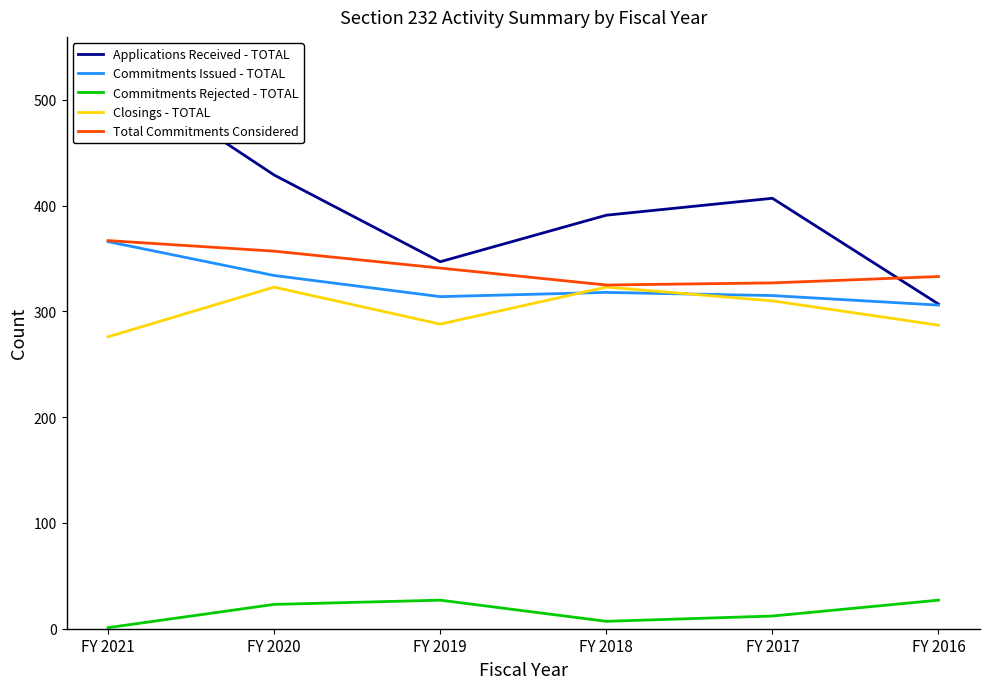

How many data points does each series have?

6